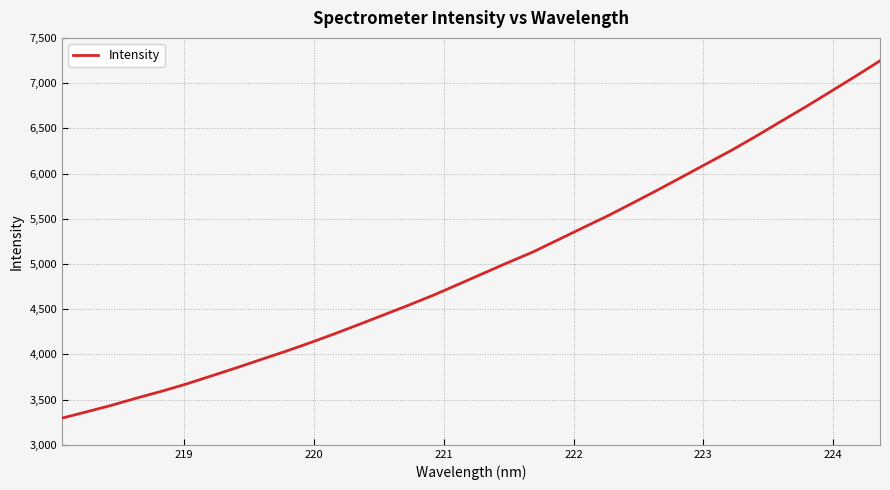

True or false: the data has more than 2 interior local peaks.

False